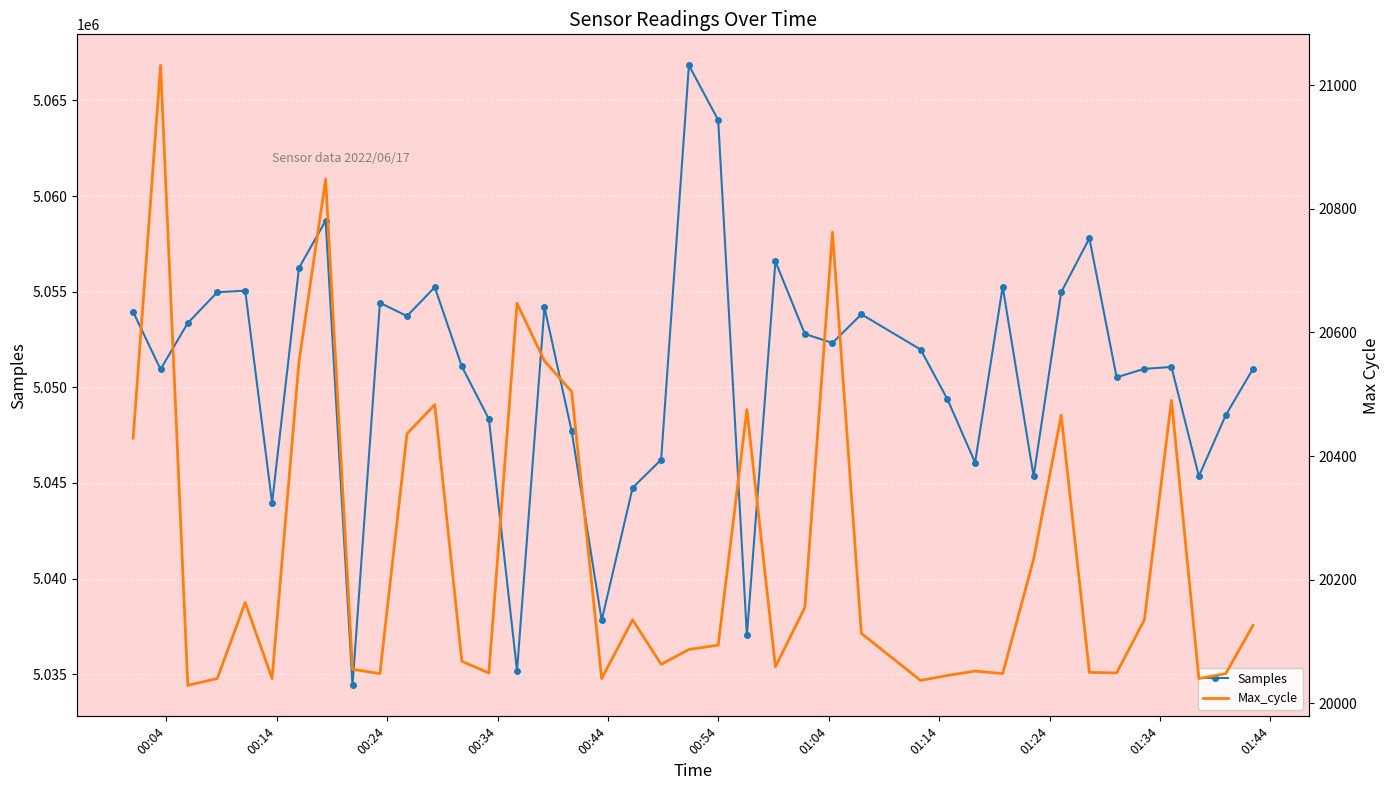

True or false: Samples has more than 2 points higher than both neighbors.

True